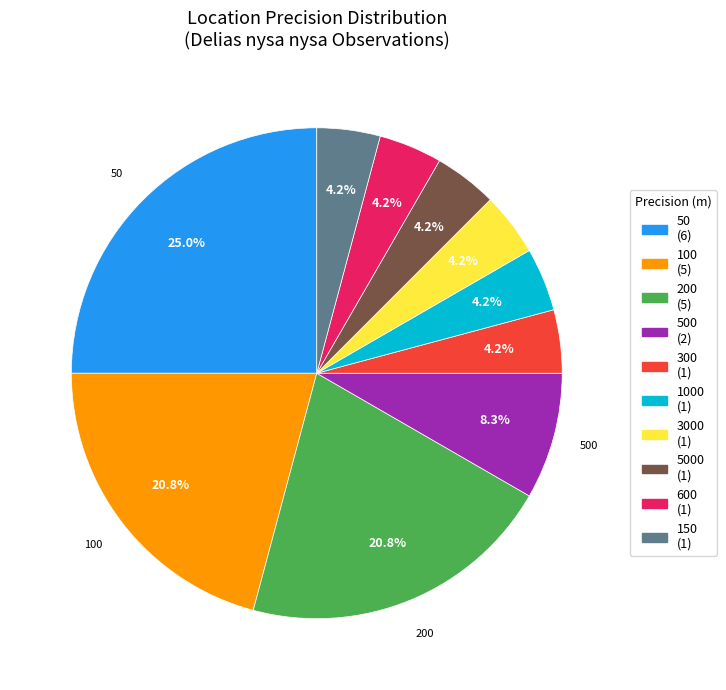

Is there a majority slice in this chart?

No